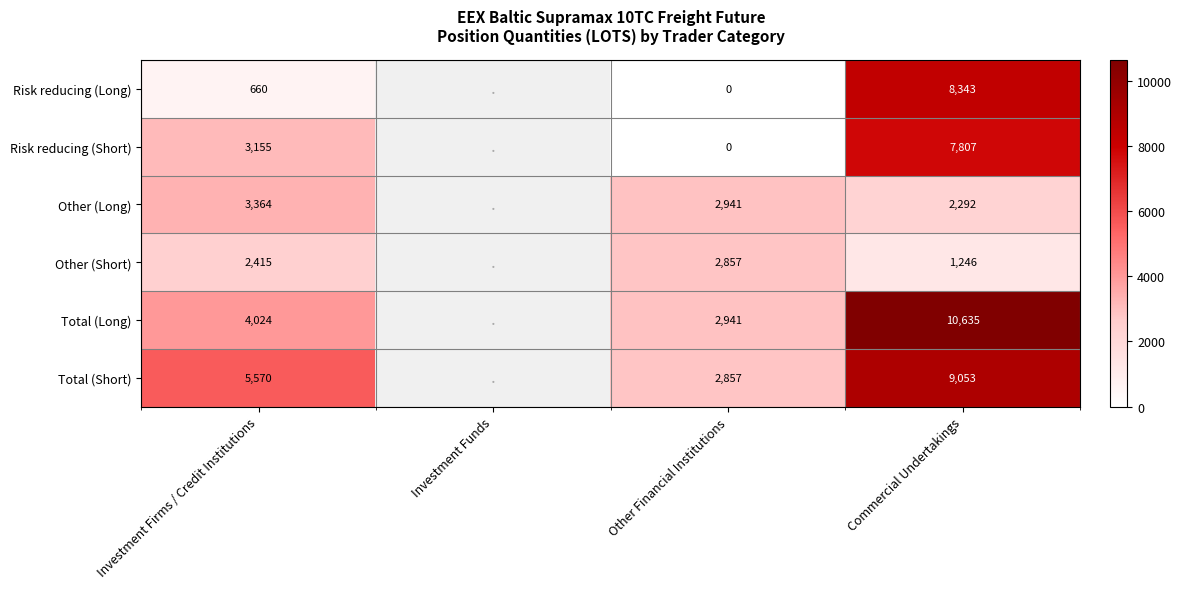

The value of Other (Short) at Other Financial Institutions is 4433. True or false?

False